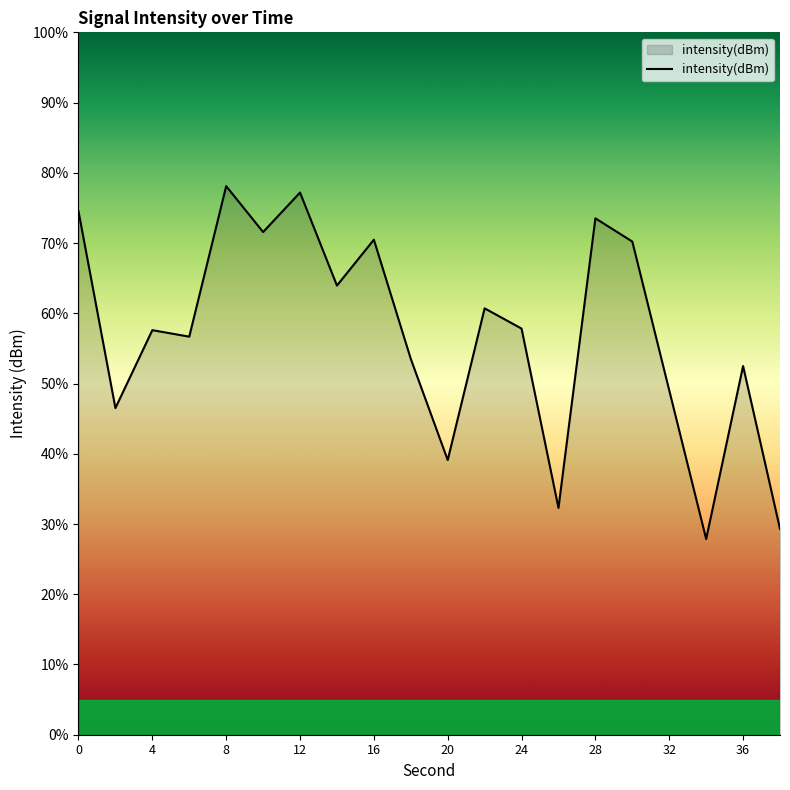

How many interior local valleys (lower than both neighbors) does the data have?

7